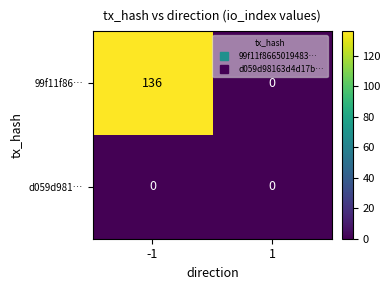

What is the difference between the maximum and minimum values in the 99f11f86… series?

136